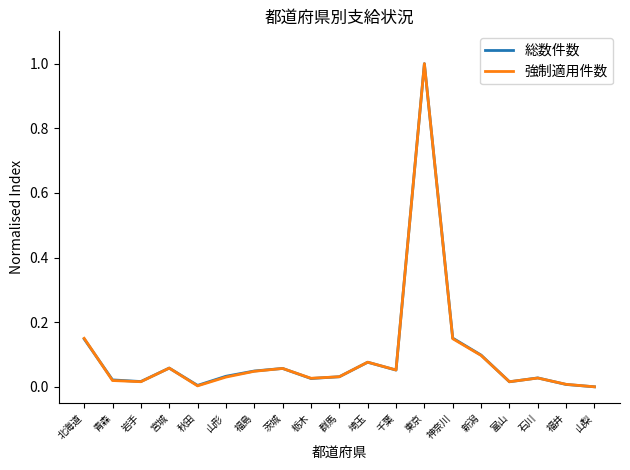

Is the value of 強制適用件数 at 宮城 greater than the value of 総数件数 at 群馬?

Yes